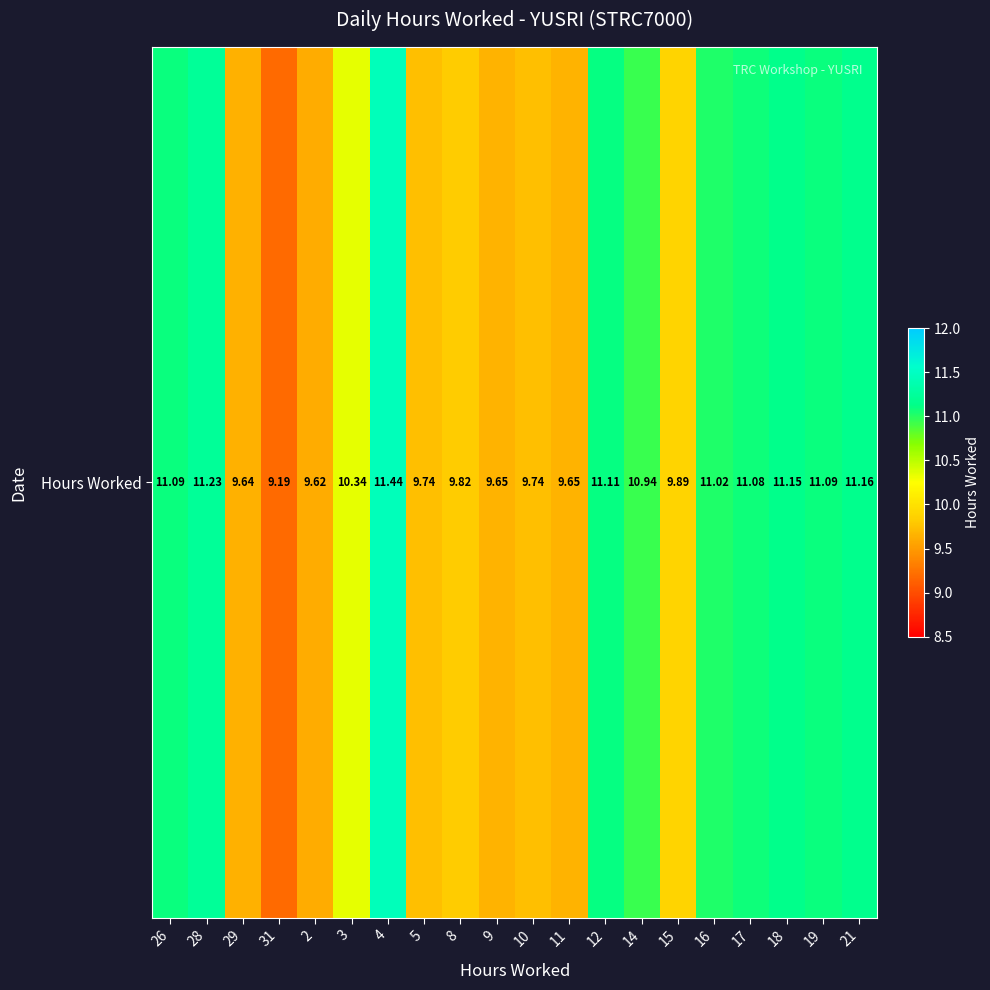

The chart shows a value of 11.0 at 16. True or false?

True